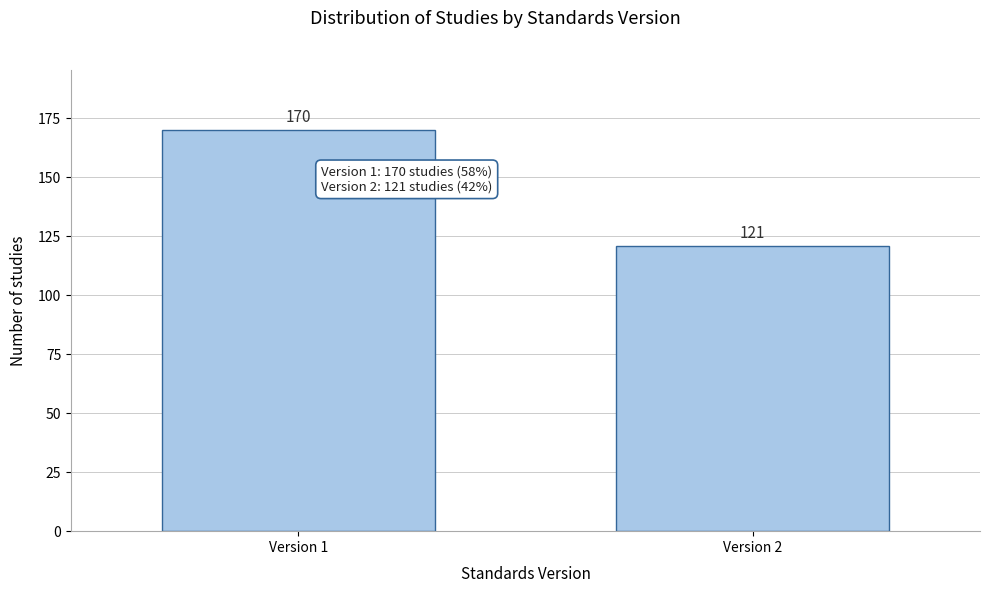

Reading left to right, transcribe all the data shown in this chart.

170	121